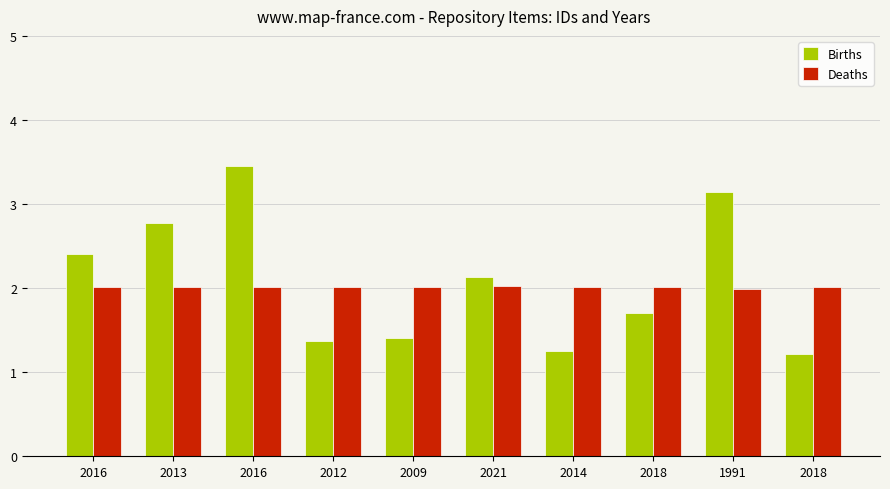

What is the approximate value of Births at 1991?

3.1